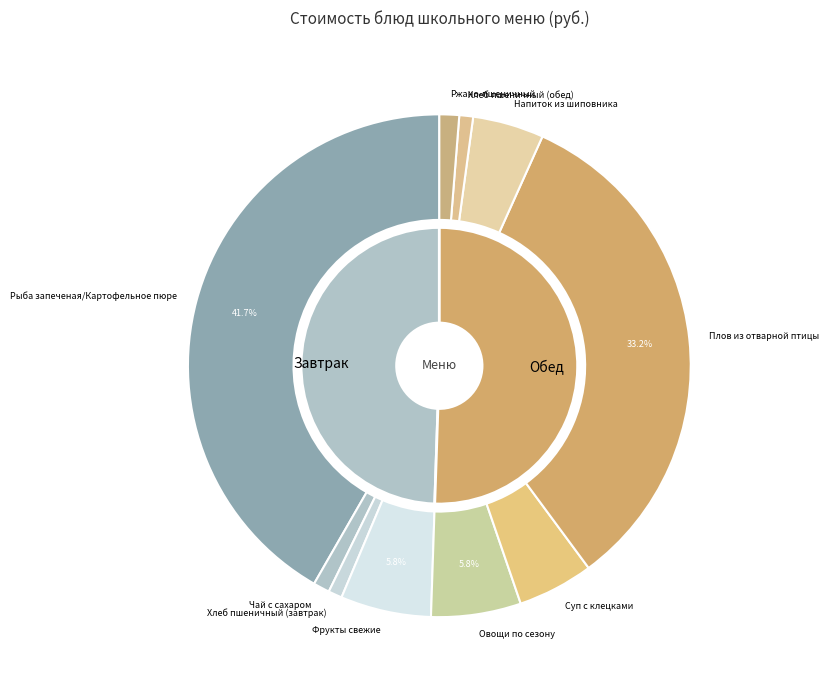

To the nearest percent, what is the combined percentage of Плов из отварной птицы and Хлеб пшеничный (обед)?

34%